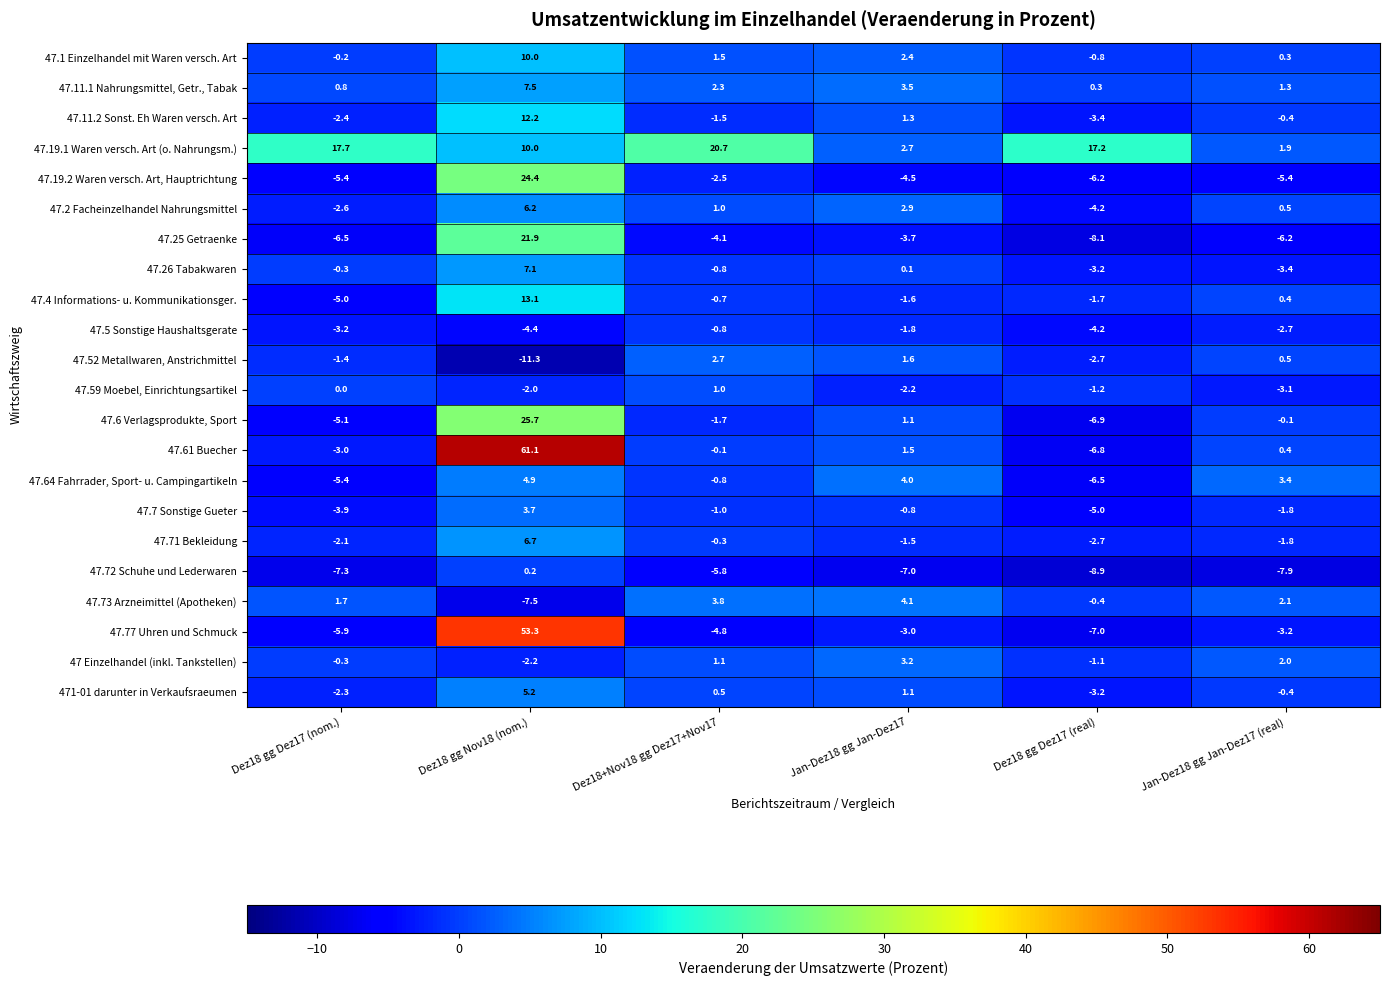

Rank the series by their maximum value, from lowest to highest.

47.5 Sonstige Haushaltsgerate, 47.72 Schuhe und Lederwaren, 47.59 Moebel, Einrichtungsartikel, 47.52 Metallwaren, Anstrichmittel, 47 Einzelhandel (inkl. Tankstellen), 47.7 Sonstige Gueter, 47.73 Arzneimittel (Apotheken), 47.64 Fahrrader, Sport- u. Campingartikeln, 471-01 darunter in Verkaufsraeumen, 47.2 Facheinzelhandel Nahrungsmittel, 47.71 Bekleidung, 47.26 Tabakwaren, 47.11.1 Nahrungsmittel, Getr., Tabak, 47.1 Einzelhandel mit Waren versch. Art, 47.11.2 Sonst. Eh Waren versch. Art, 47.4 Informations- u. Kommunikationsger., 47.19.1 Waren versch. Art (o. Nahrungsm.), 47.25 Getraenke, 47.19.2 Waren versch. Art, Hauptrichtung, 47.6 Verlagsprodukte, Sport, 47.77 Uhren und Schmuck, 47.61 Buecher